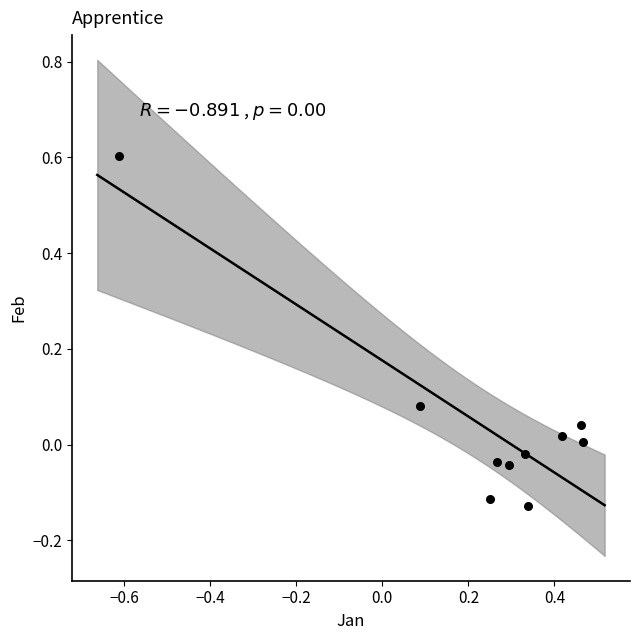

What is the range of Y values (max minus min)?

0.7